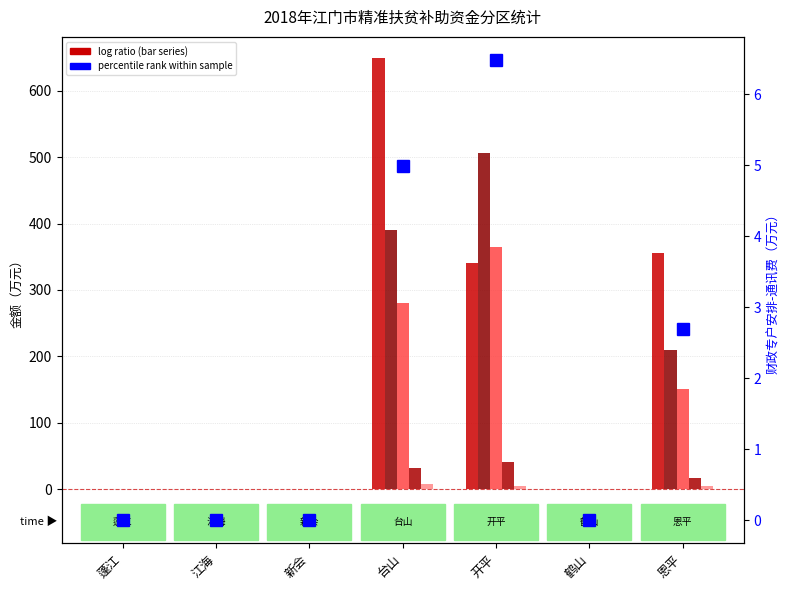

Are the bars horizontal?

No